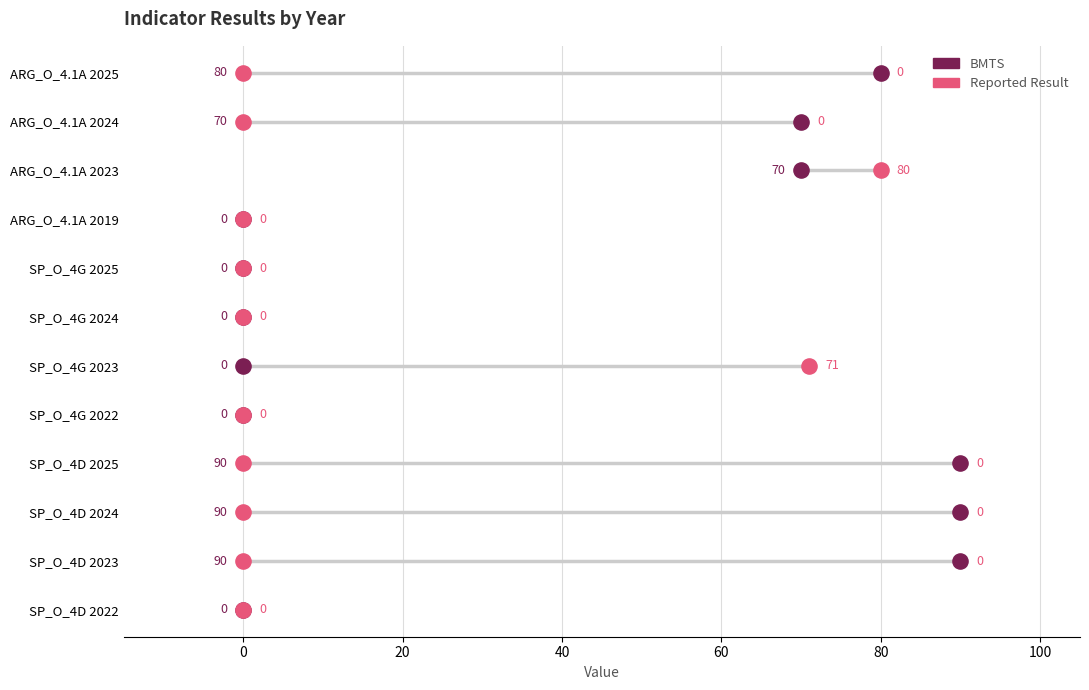

Which series has the widest spread of Y values?

BMTS